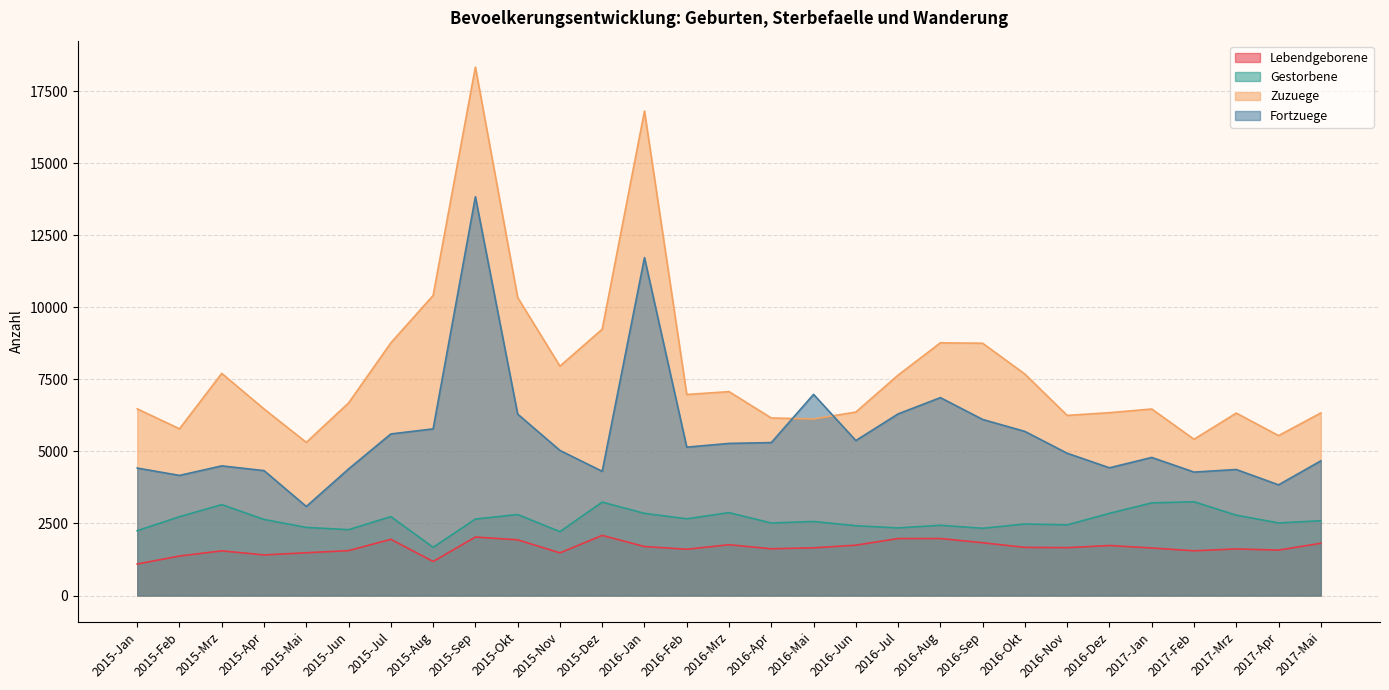

What is the average value of the Zuzuege series?

7879